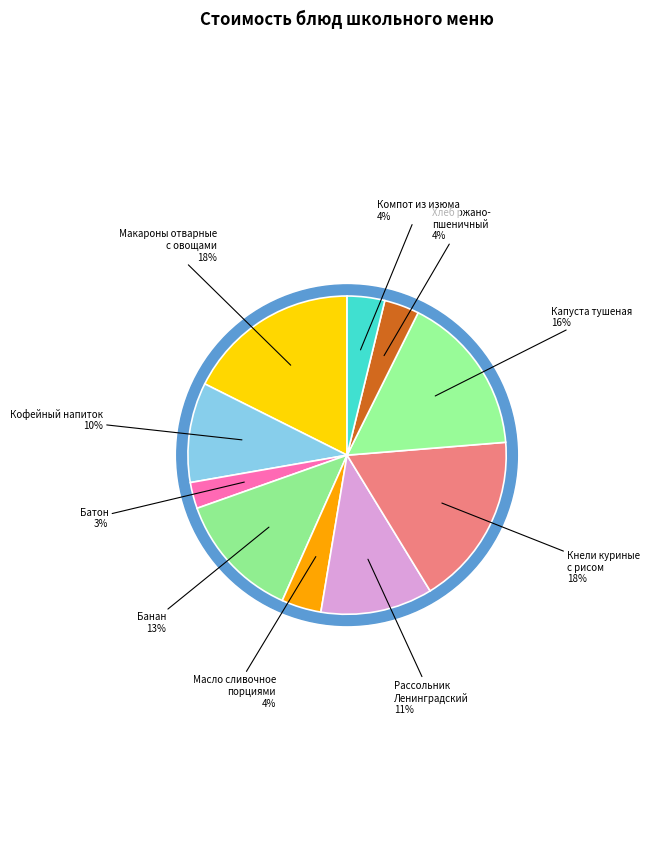

Rank the categories by value from highest to lowest.

Макароны отварные
с овощами, Кнели куриные
с рисом, Капуста тушеная, Банан, Рассольник
Ленинградский, Кофейный напиток, Масло сливочное
порциями, Компот из изюма, Хлеб ржано-
пшеничный, Батон